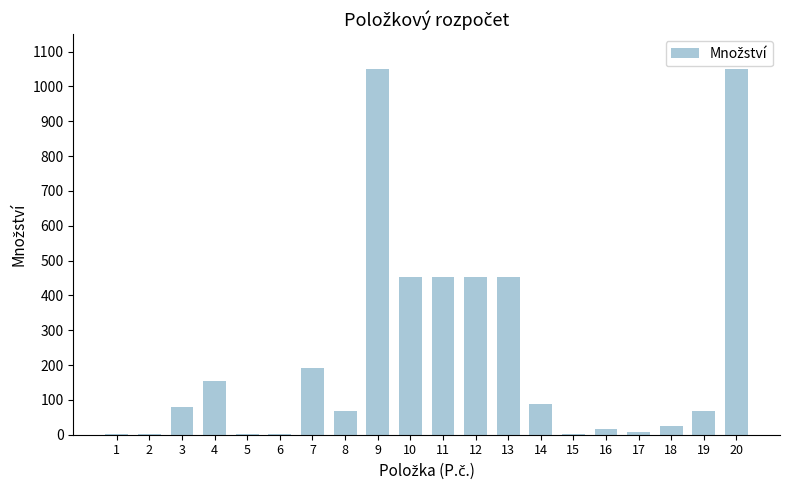

What is the approximate value at 17?

8.2